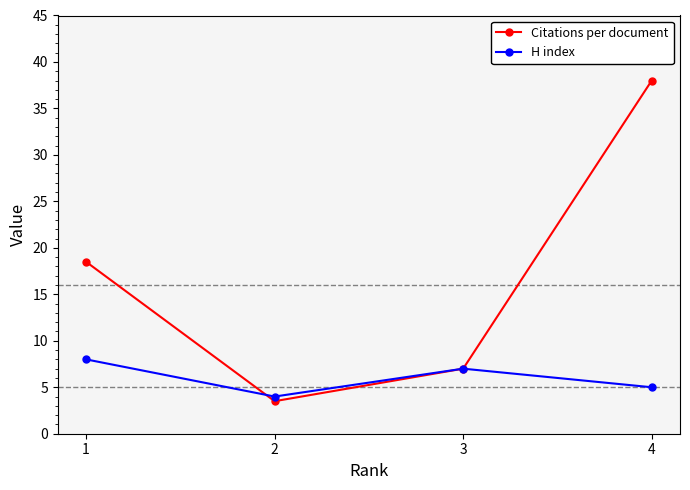

Reading left to right, transcribe all the data shown in this chart.

Citations per document: 4=38.0	3=7.0	2=3.5	1=18.5
H index: 4=5.0	3=7.0	2=4.0	1=8.0